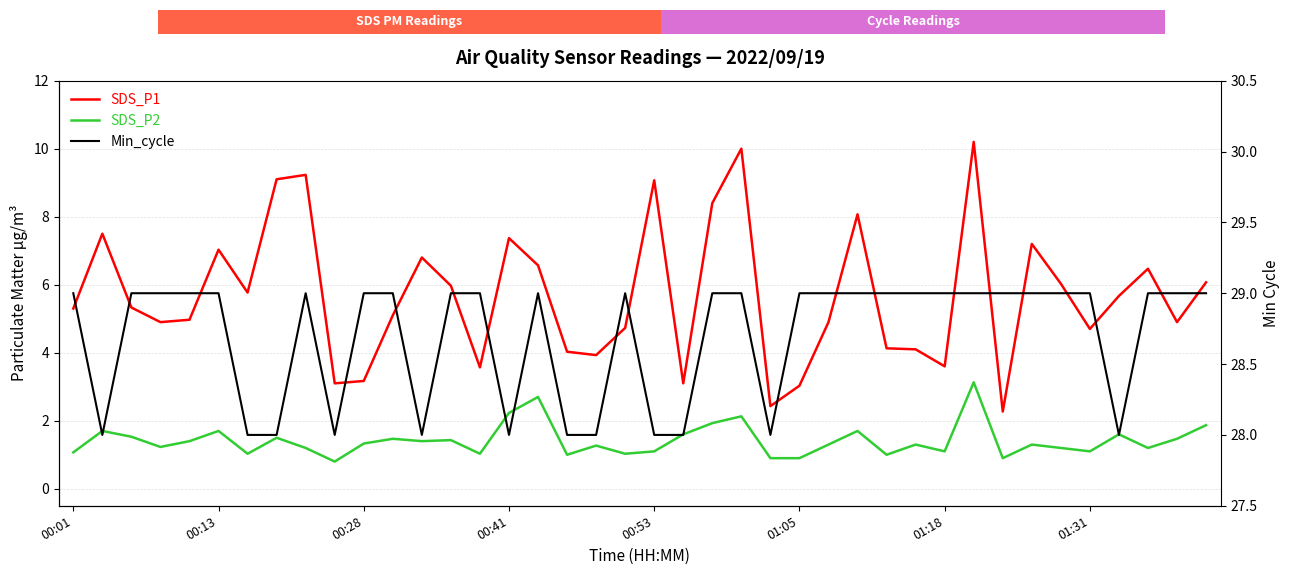

In SDS_P2, how many points are lower than both neighbors (excluding endpoints)?

12